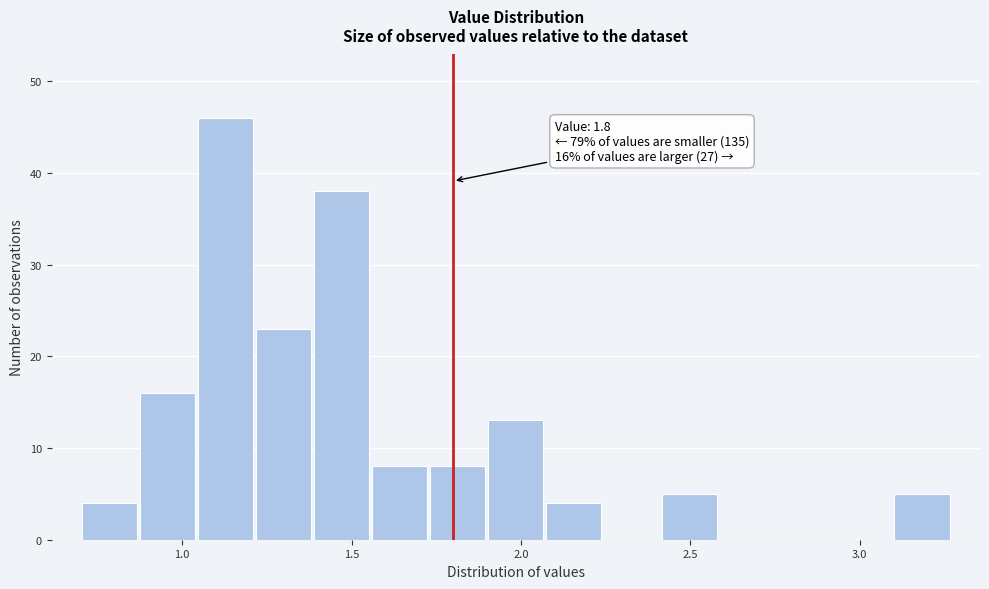

Read against the x-axis, roughly where is the centre of the tallest bar?

1.15